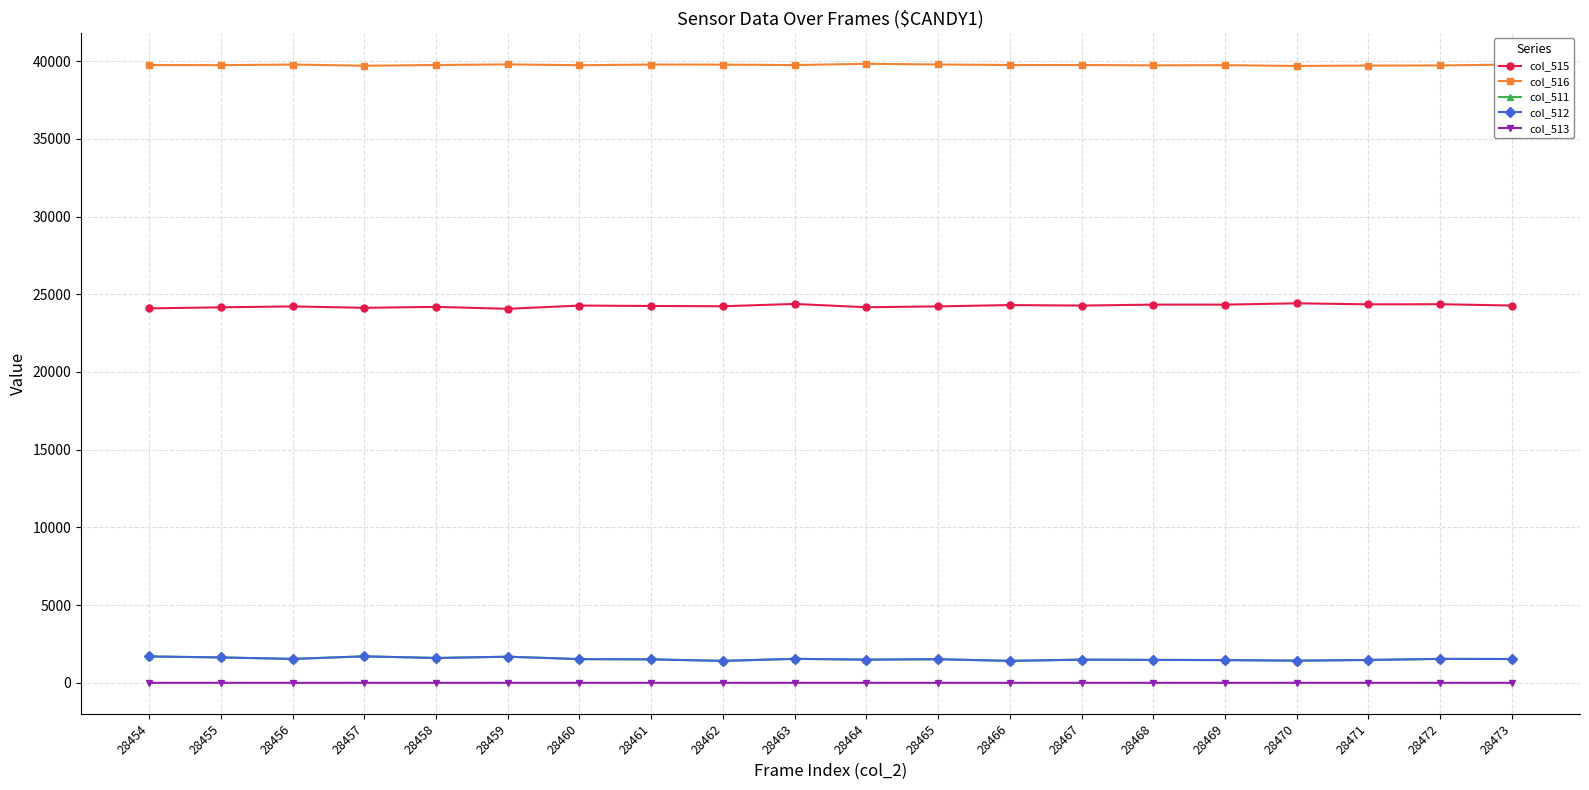

How many categories are shown in the chart?

20